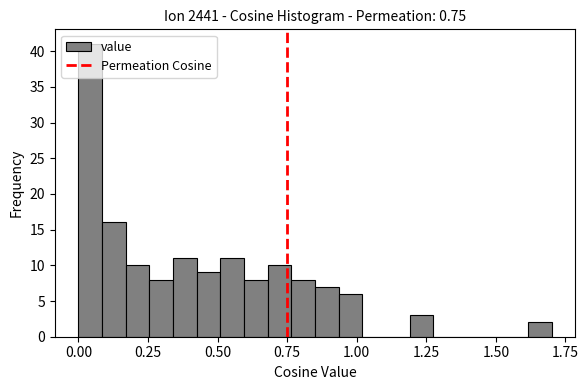

Read against the x-axis, roughly where is the centre of the tallest bar?

0.05